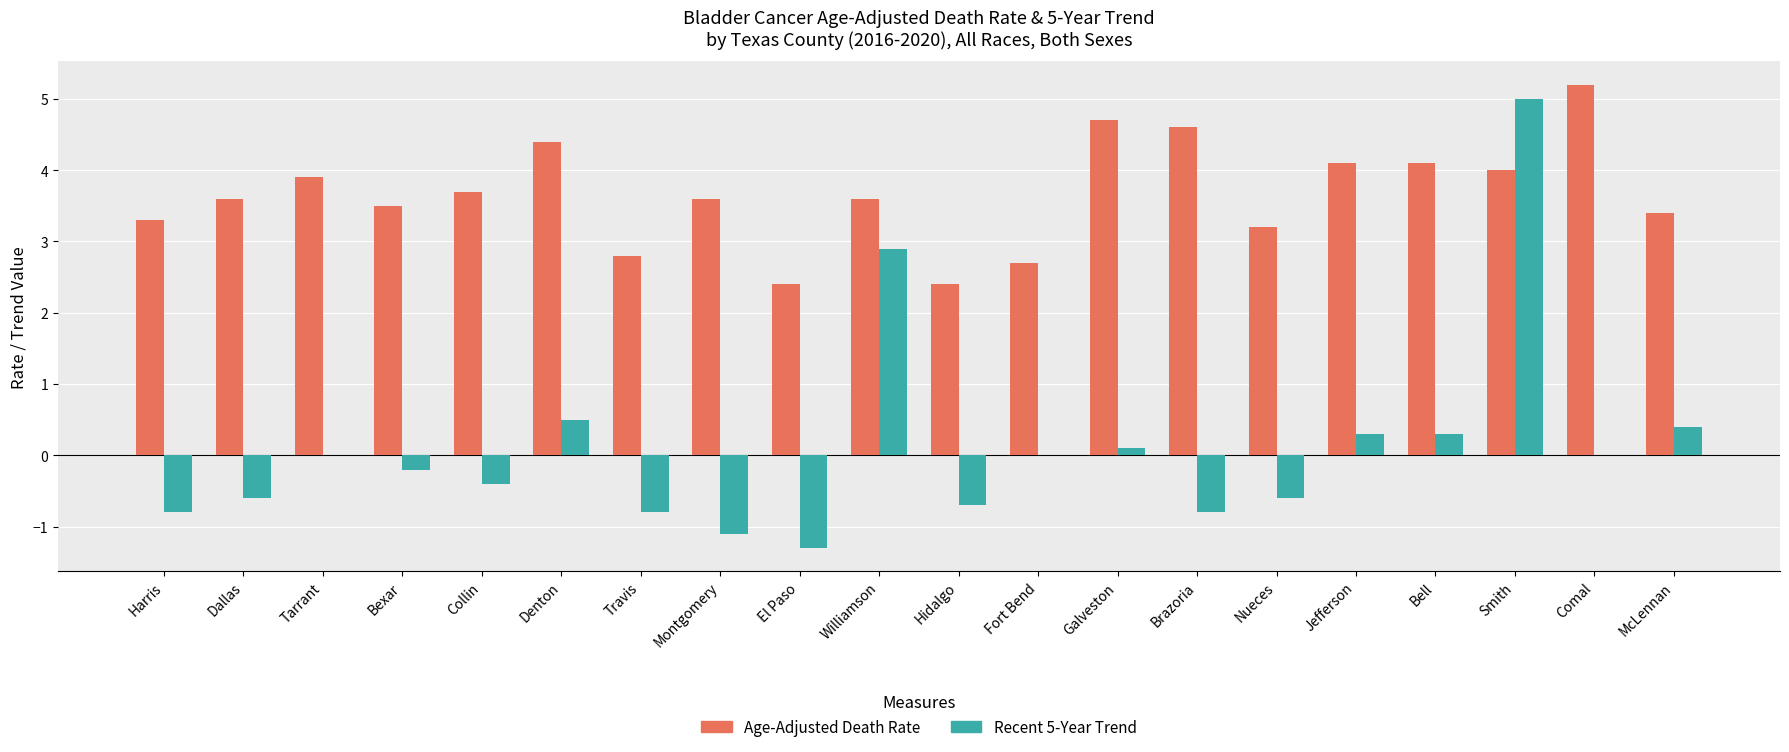

What are all the series names shown in the legend?

Age-Adjusted Death Rate, Recent 5-Year Trend